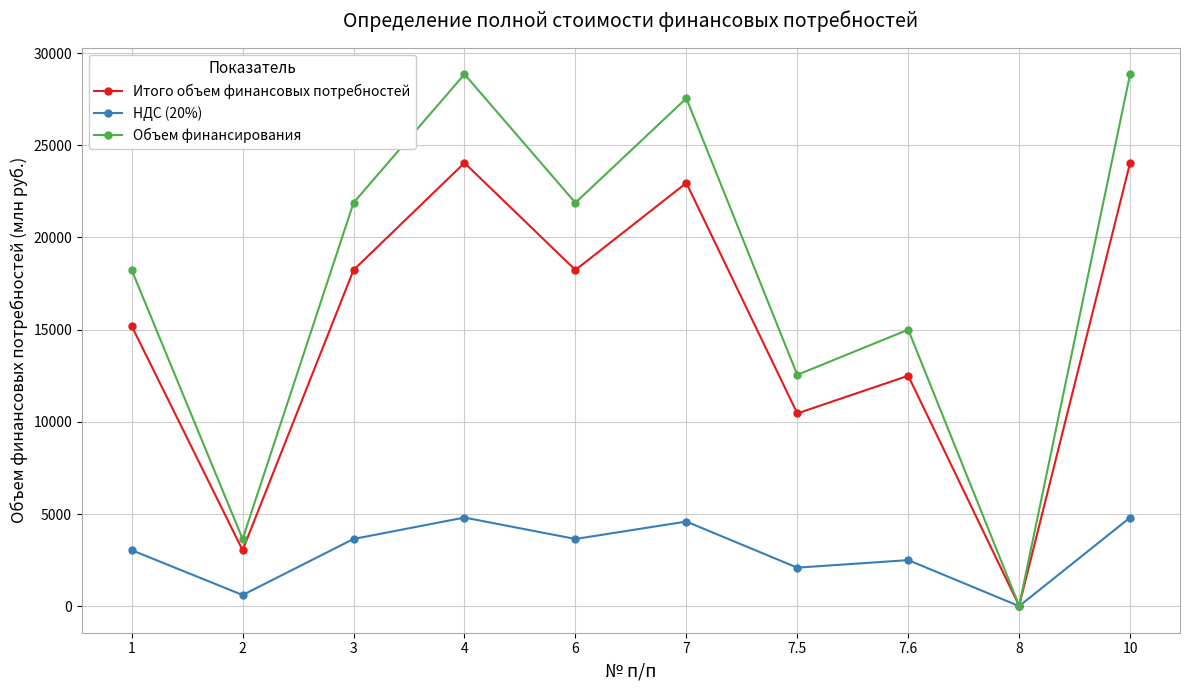

Between 2 and 10, which series saw the biggest shift?

Объем финансирования